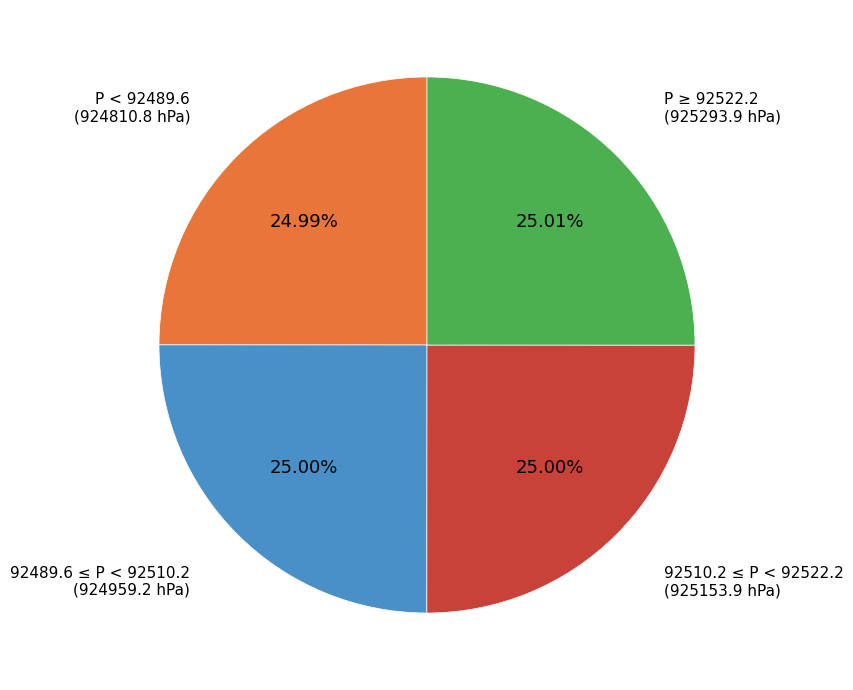

Does P ≥ 92522.2 (925293.9 hPa) represent more than half of the total?

No